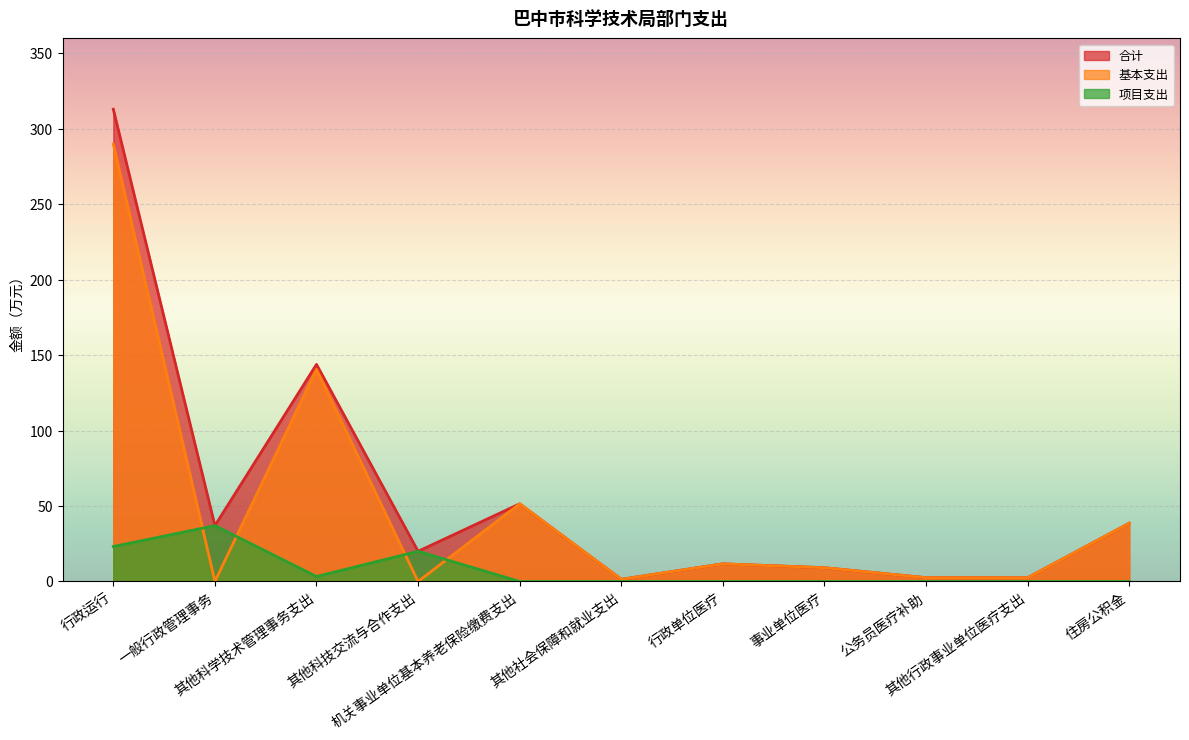

Does the chart display data point markers on the line(s)?

No